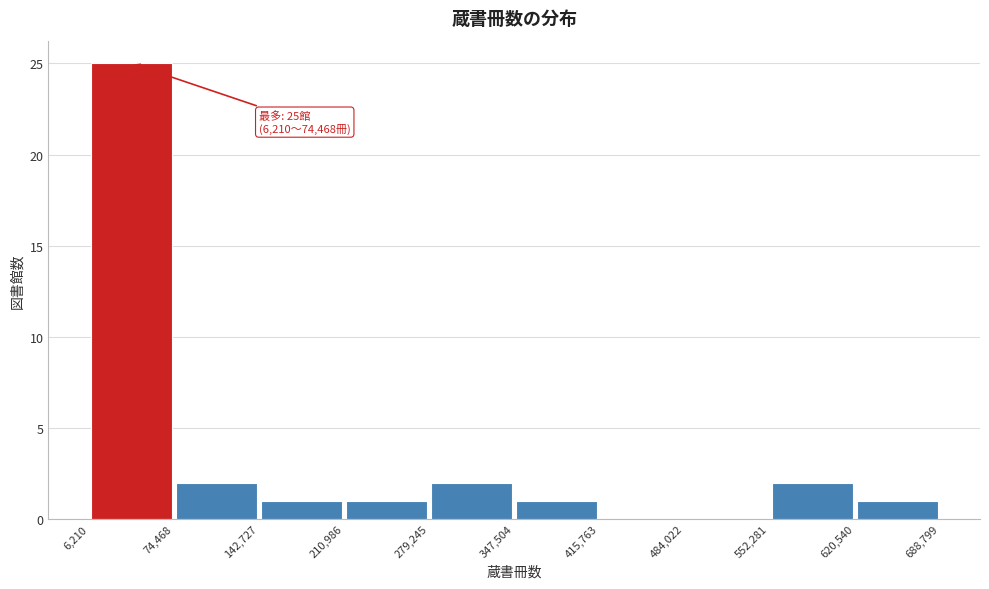

Over which range of the x-axis is the bar tallest?

6,210 to 74,468